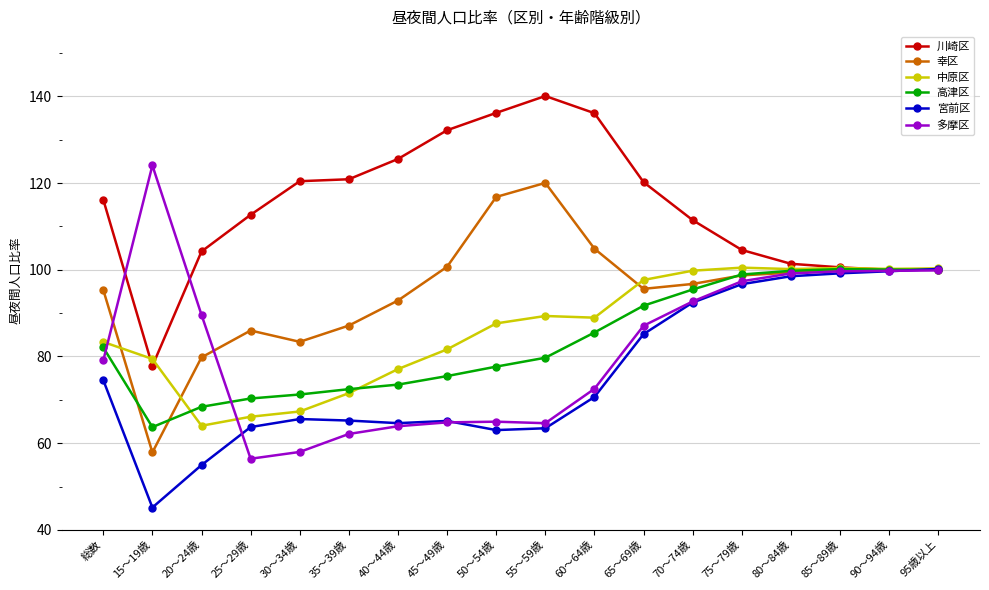

What is the smallest value displayed?

45.2